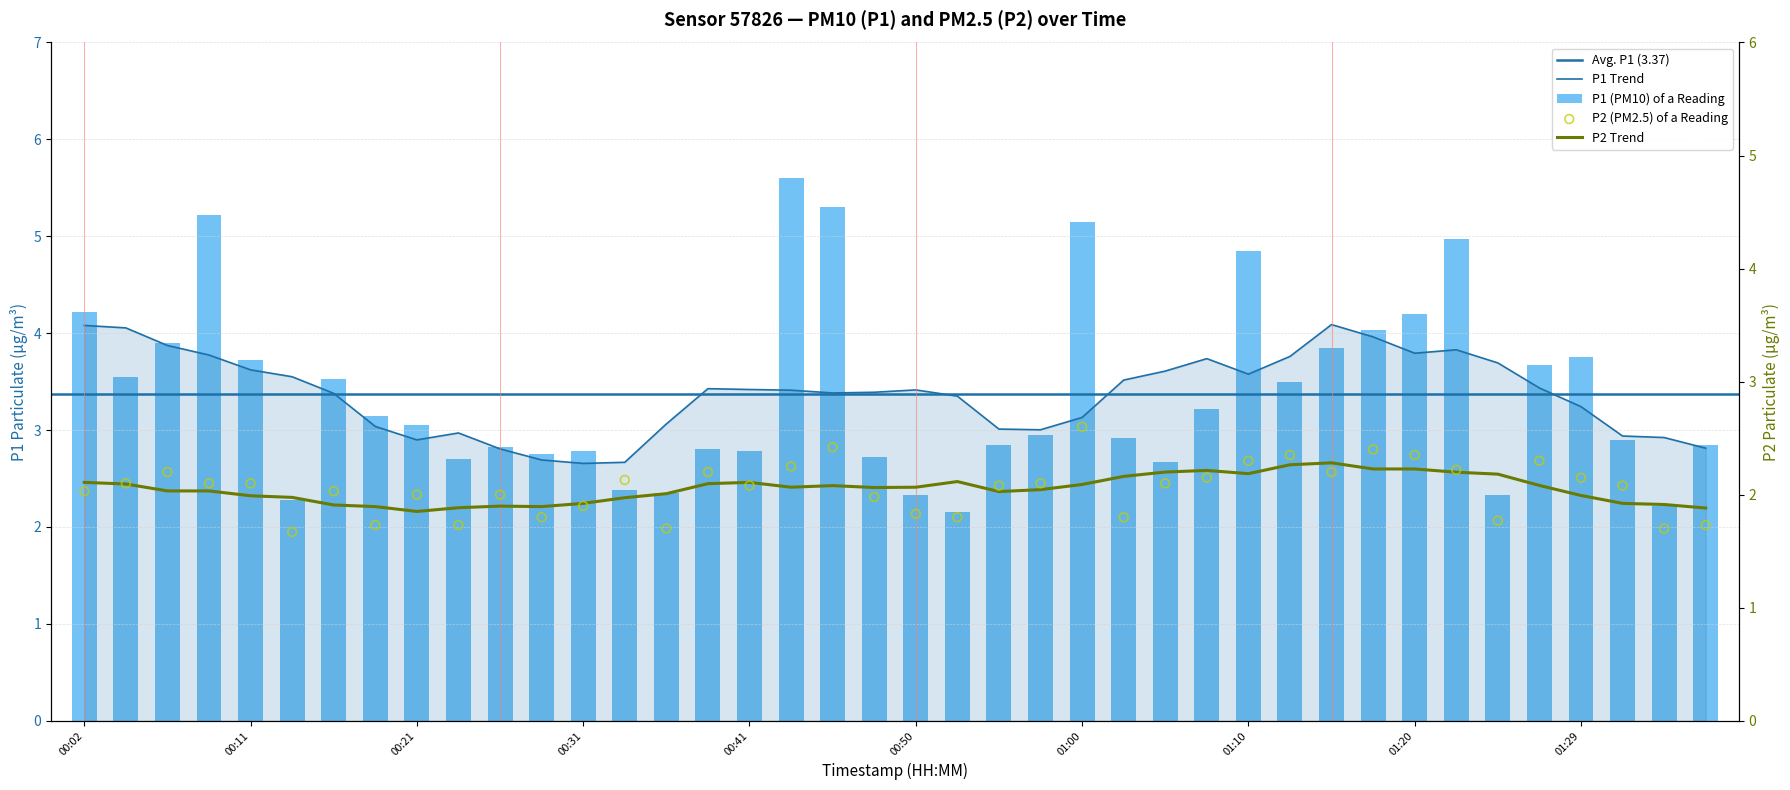

Which series has the largest Y range (max minus min)?

P1